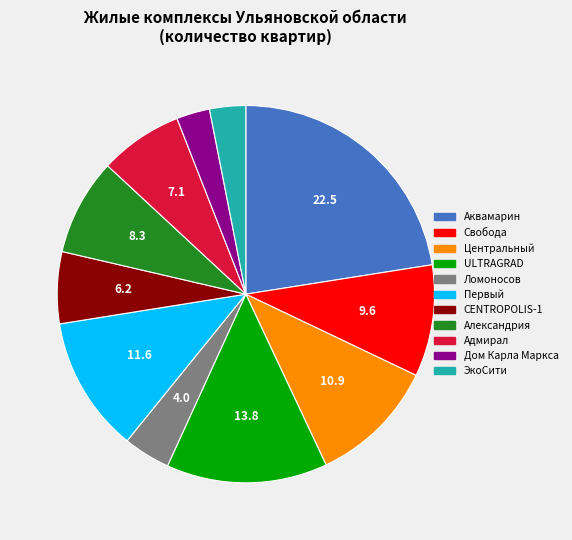

Is the sum of ЭкоСити and Центральный greater than half?

No